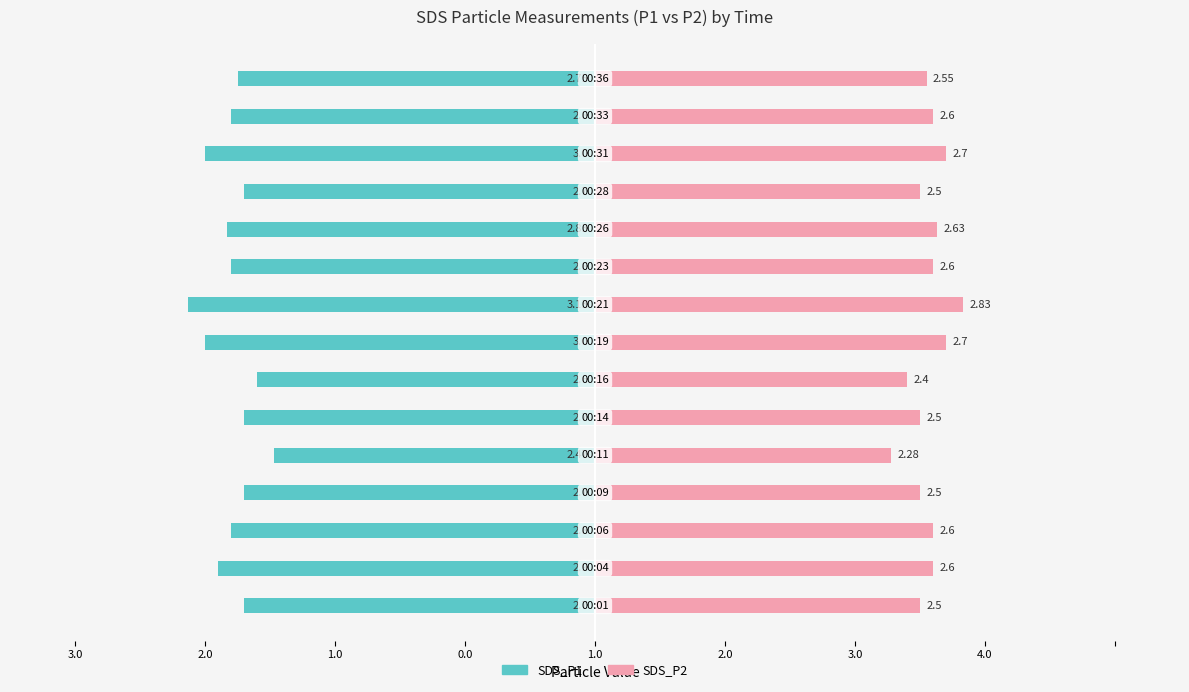

Which series has the largest total across all categories?

SDS_P2